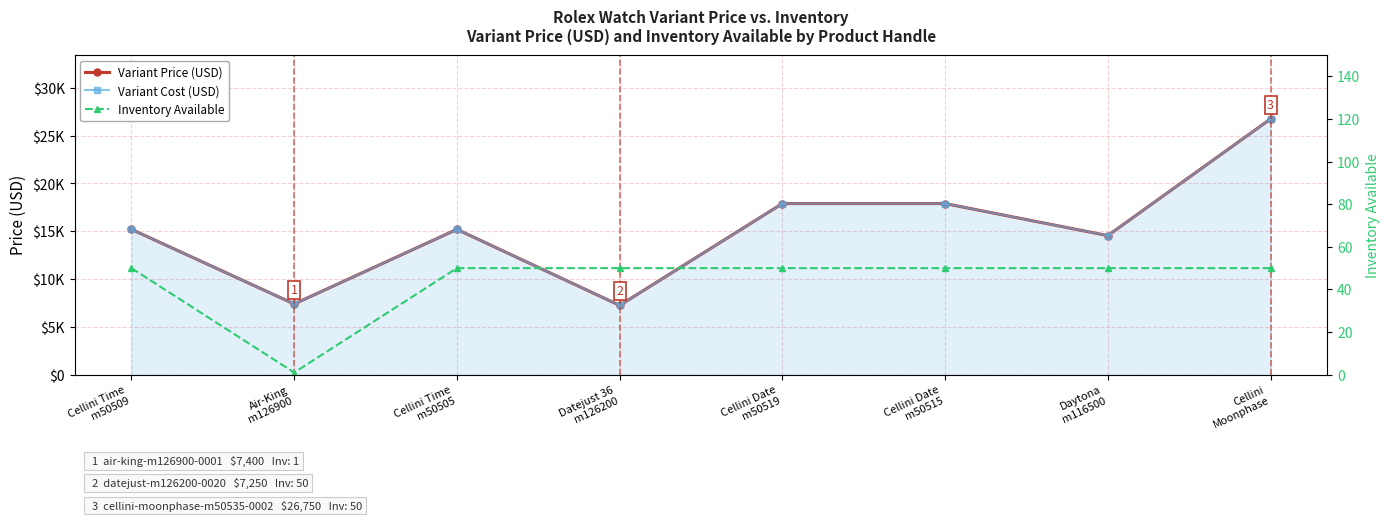

Reading left to right, transcribe all the data shown in this chart.

Variant Price: 15200	7400	15200	7250	17900	17900	14550	26750
Variant Cost: 15200	7400	15200	7250	17900	17900	14550	26750
Inventory Available: 50	1	50	50	50	50	50	50